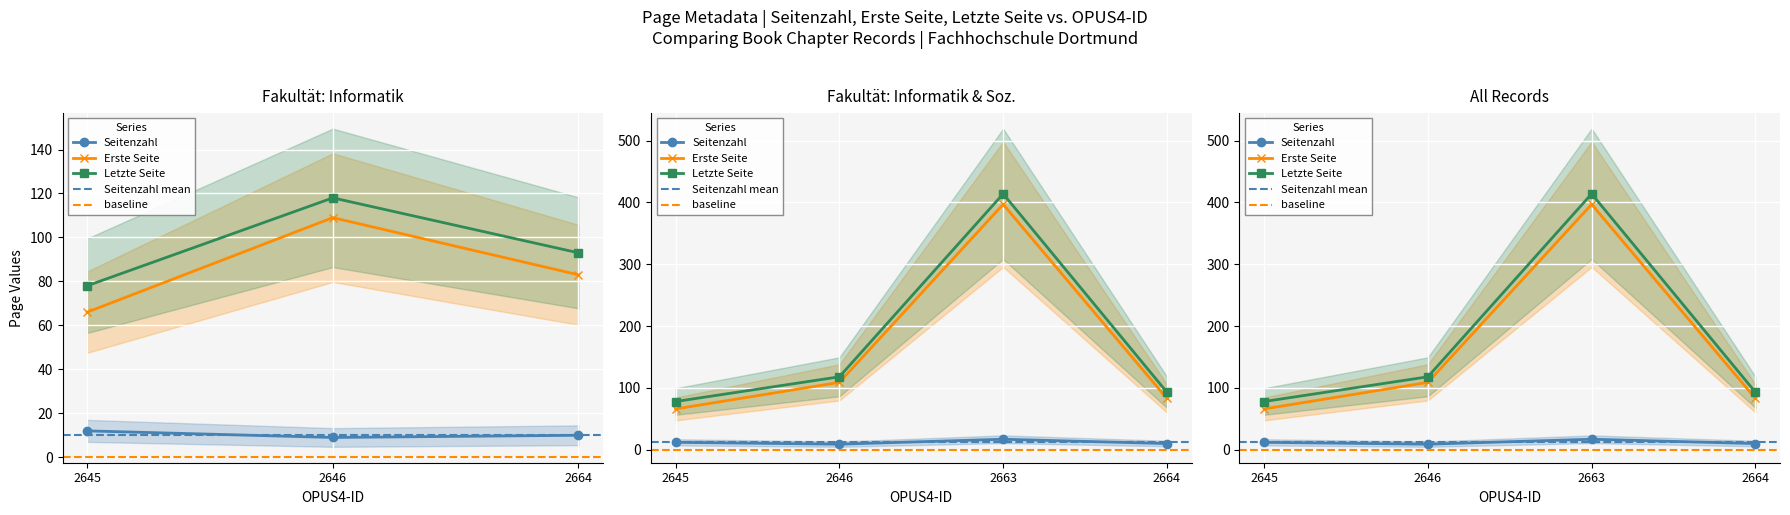

What is the difference between the maximum and minimum values in the Erste Seite series?

331